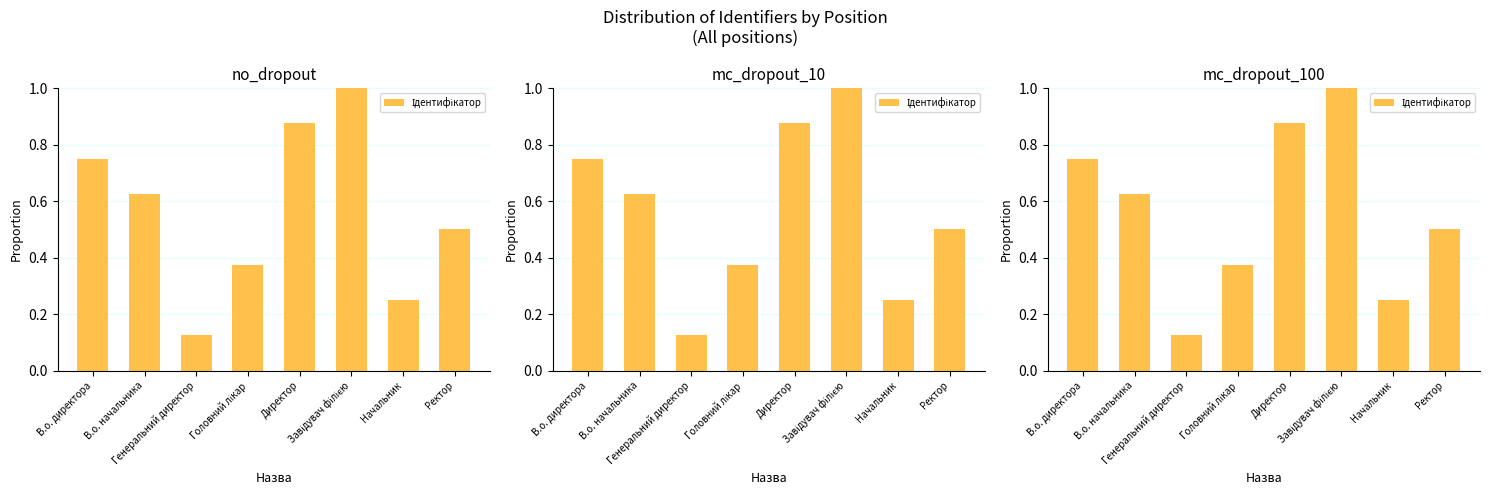

What is the value of the 3rd bar from the left?

0.1